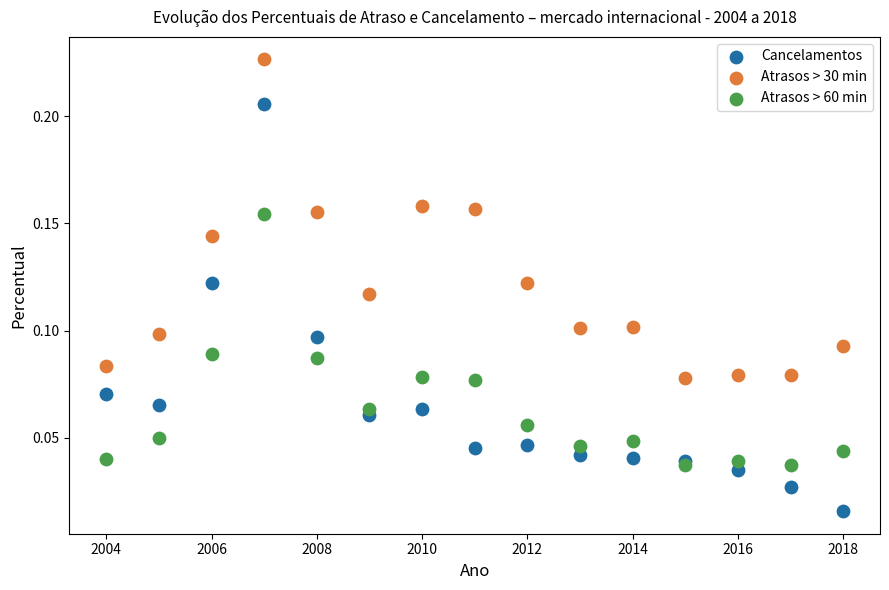

Which series has the largest Y range (max minus min)?

Cancelamentos